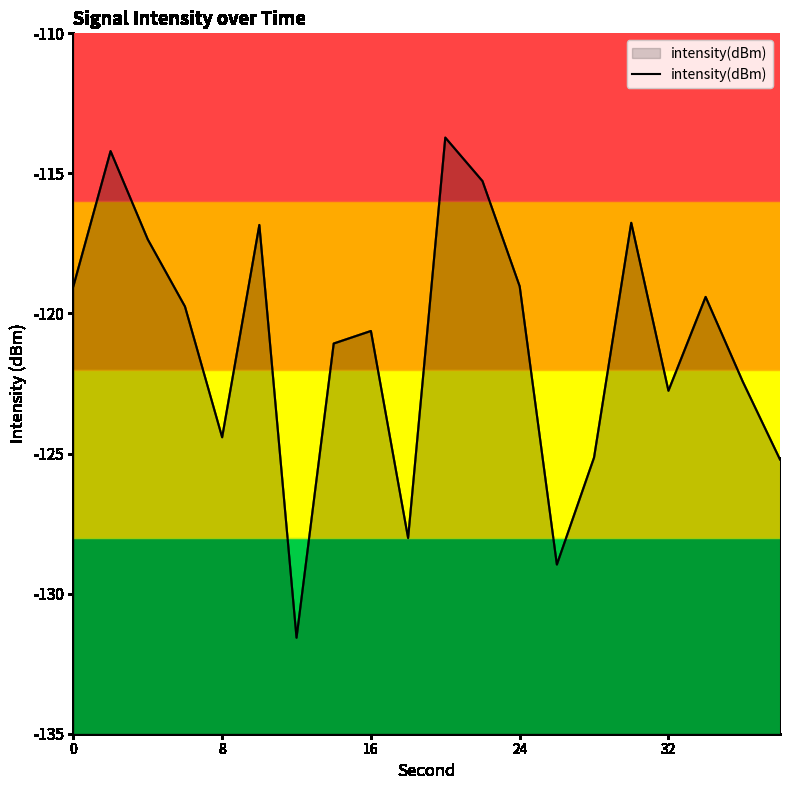

What is the average value?

-121.1